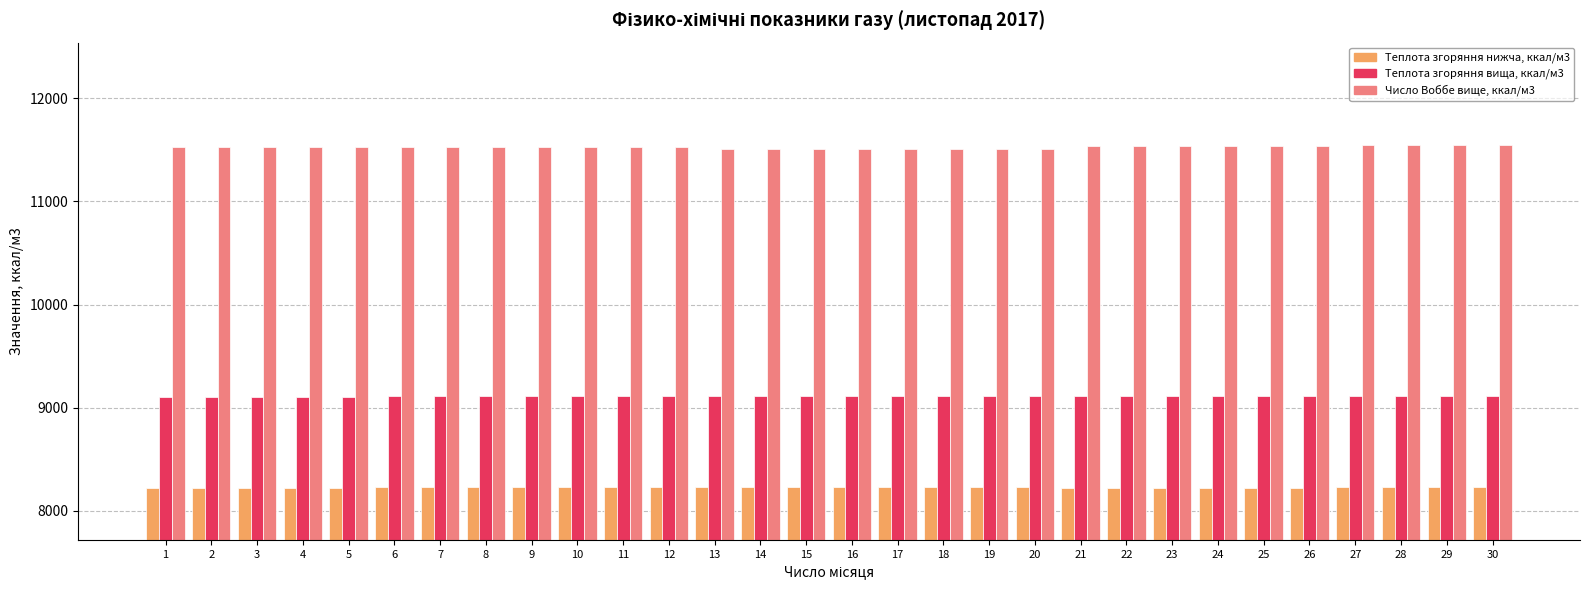

What is the difference between the highest and lowest values at 29?

3310.4